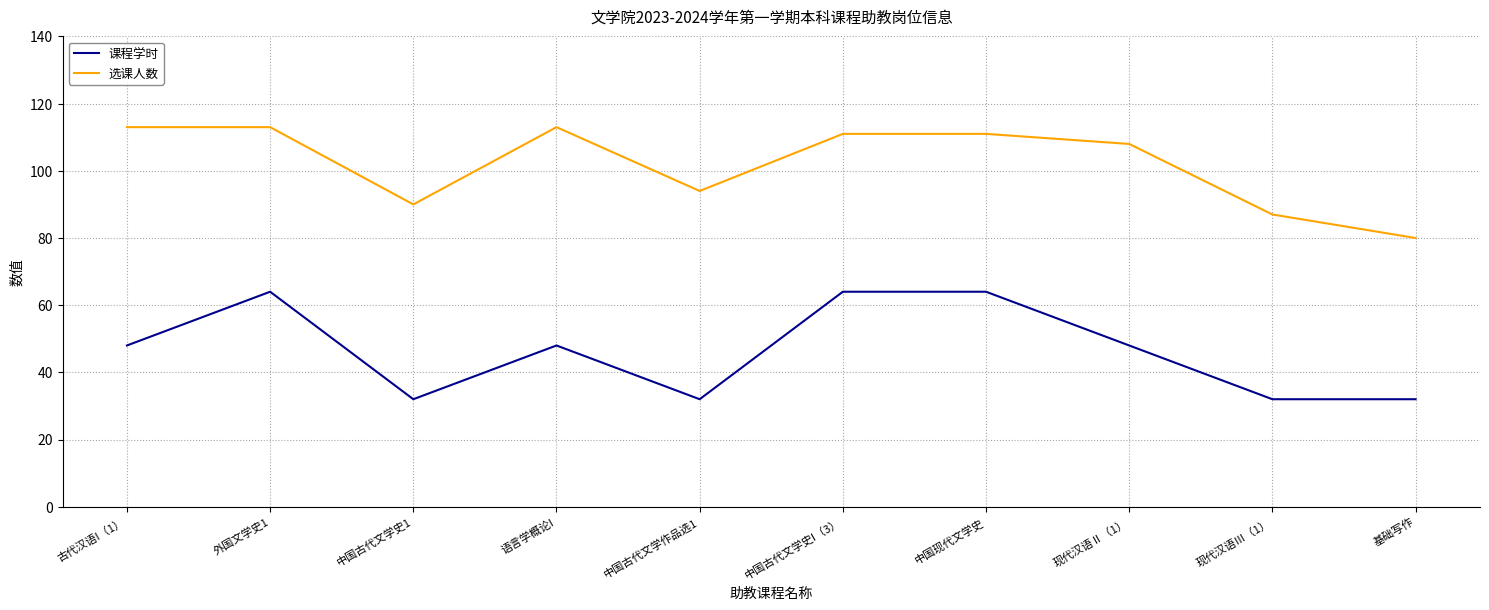

At how many categories does at least one series exceed 93?

7